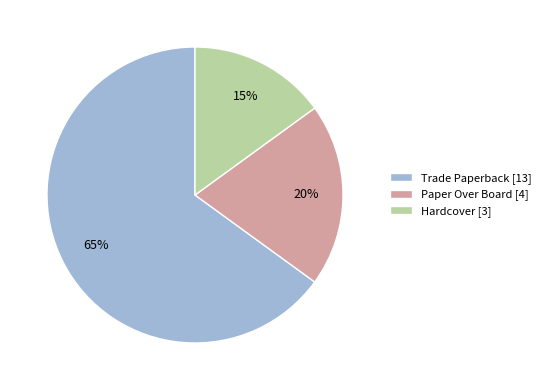

Rank the categories by value from lowest to highest.

Hardcover, Paper Over Board, Trade Paperback